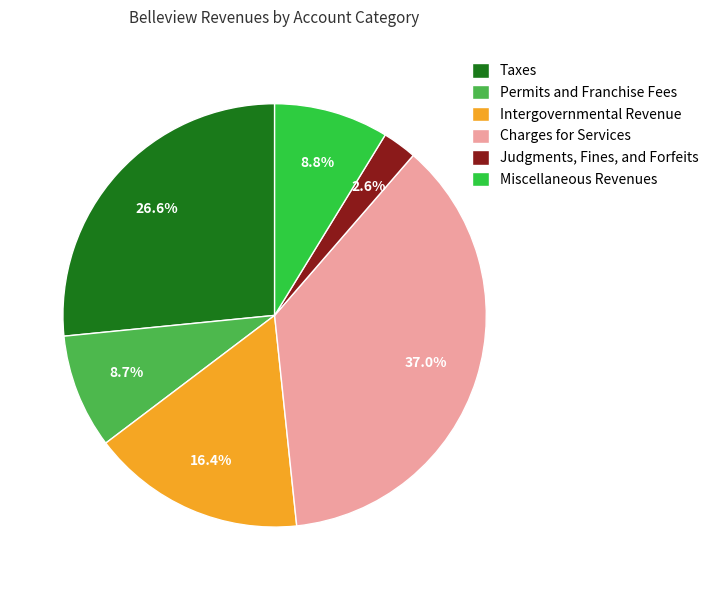

Approximately how many times larger is the value at Intergovernmental Revenue compared to Charges for Services?

0.4